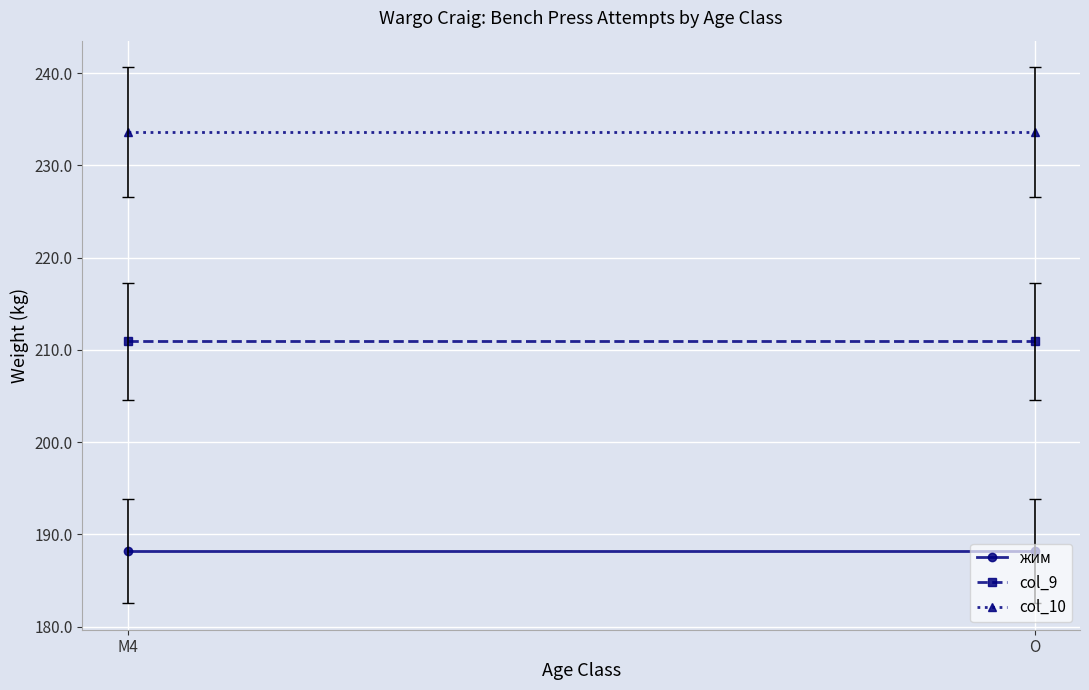

What is the total value across all series at O?

632.7